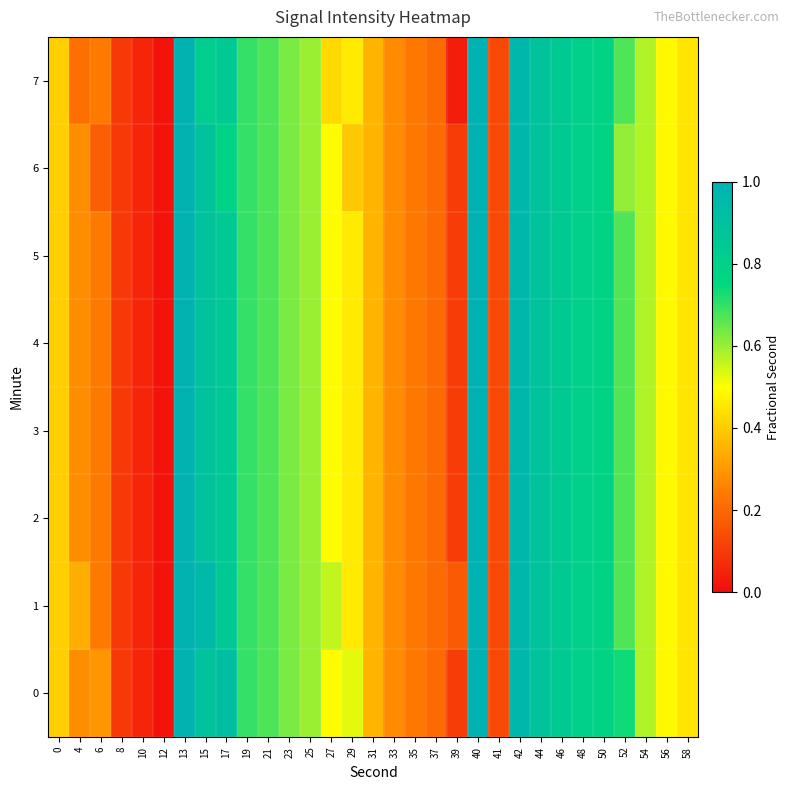

What is the greatest value displayed?

1.0